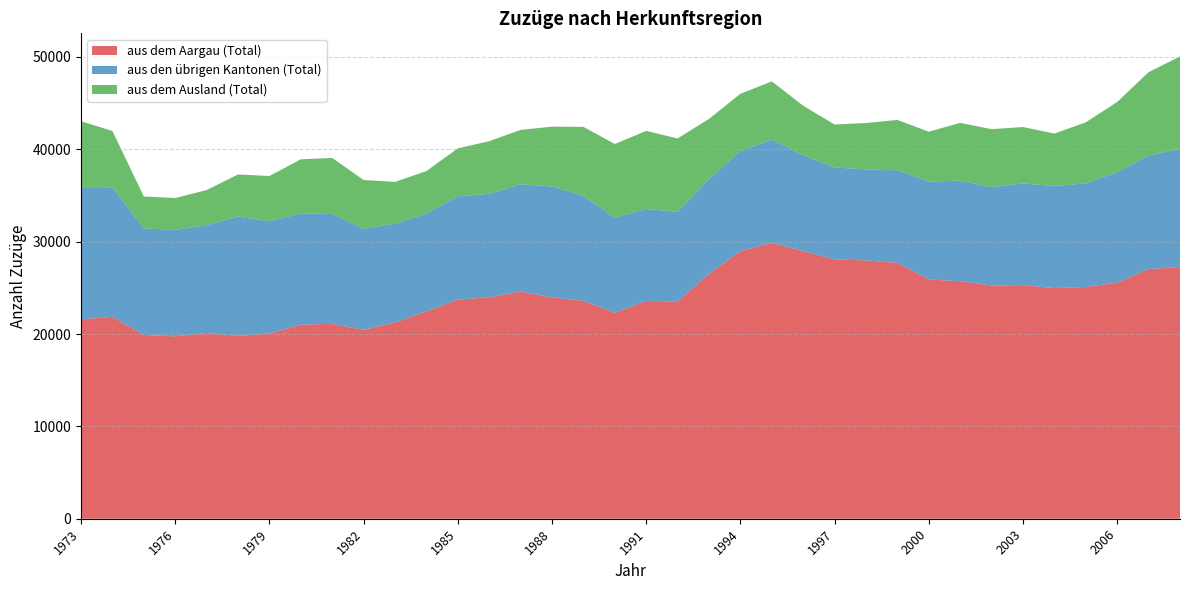

Reading left to right, extract all data points from this chart.

aus dem Aargau (Total): 21600	21855	19902	19745	20110	19791	20065	21012	21099	20448	21260	22449	23723	23981	24597	23965	23586	22299	23578	23523	26510	28972	29859	28971	28085	27963	27703	25898	25717	25256	25290	24970	25096	25560	27035	27250
aus den übrigen Kantonen (Total): 14304	14034	11540	11522	11679	12928	12135	12045	11902	10944	10694	10592	11195	11191	11626	12003	11372	10296	9952	9712	10260	10858	11183	10396	9950	9857	10020	10611	10882	10649	11013	11060	11216	11972	12277	12807
aus dem Ausland (Total): 7134	6093	3448	3454	3797	4556	4908	5862	6061	5282	4512	4604	5180	5706	5878	6483	7472	7975	8460	7938	6522	6180	6310	5345	4647	5023	5456	5394	6261	6274	6107	5675	6605	7593	9040	9995